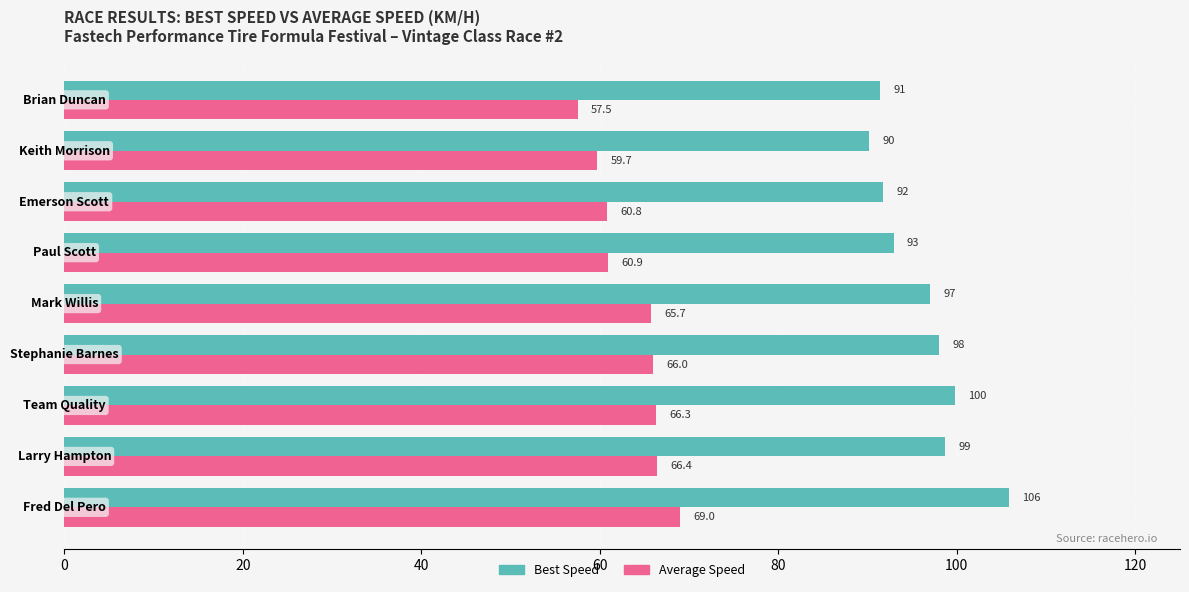

What is the average value of the Best Speed series?

96.2